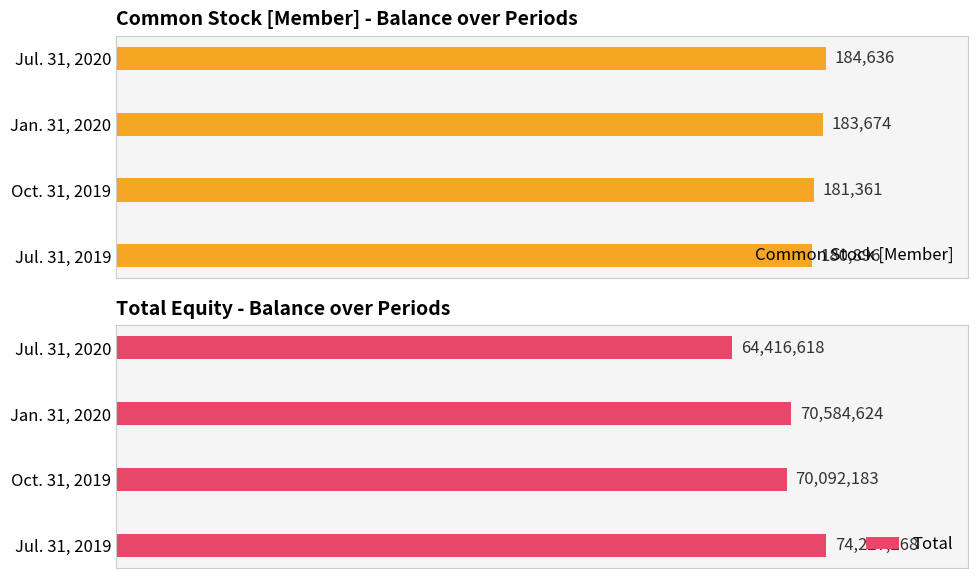

At which label is Common Stock [Member] closest to 182766?

Jan. 31, 2020